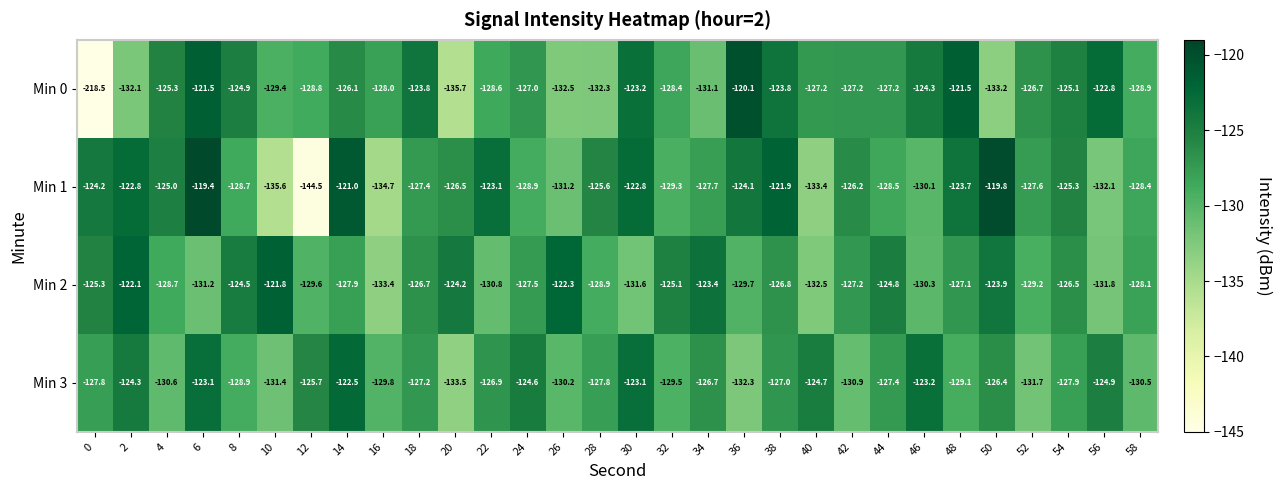

Which series has the largest range (max minus min)?

Min 0